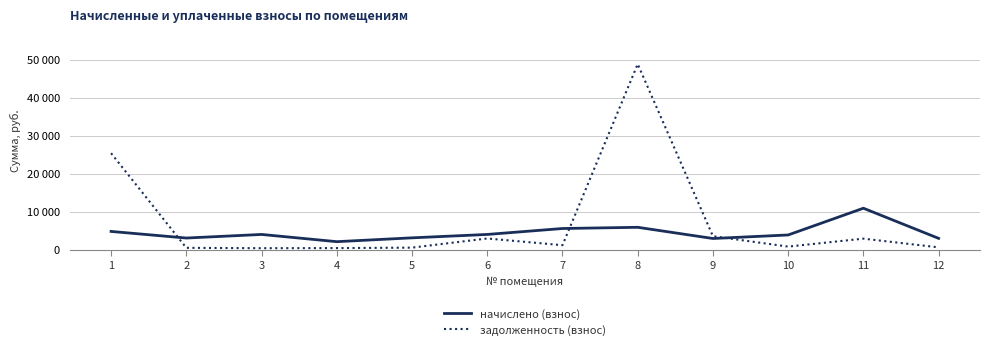

Which series changed the most between 3 and 10?

задолженность (взнос)